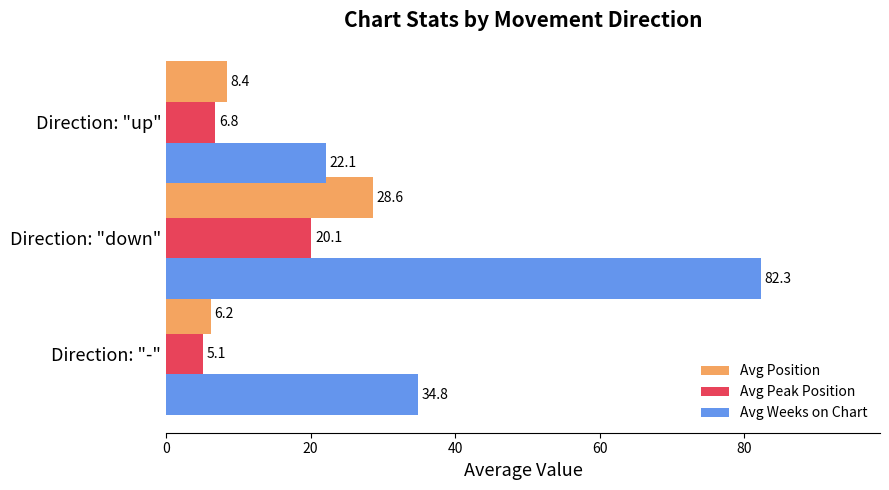

Rank the categories by Avg Peak Position value from lowest to highest.

Direction: "-", Direction: "up", Direction: "down"